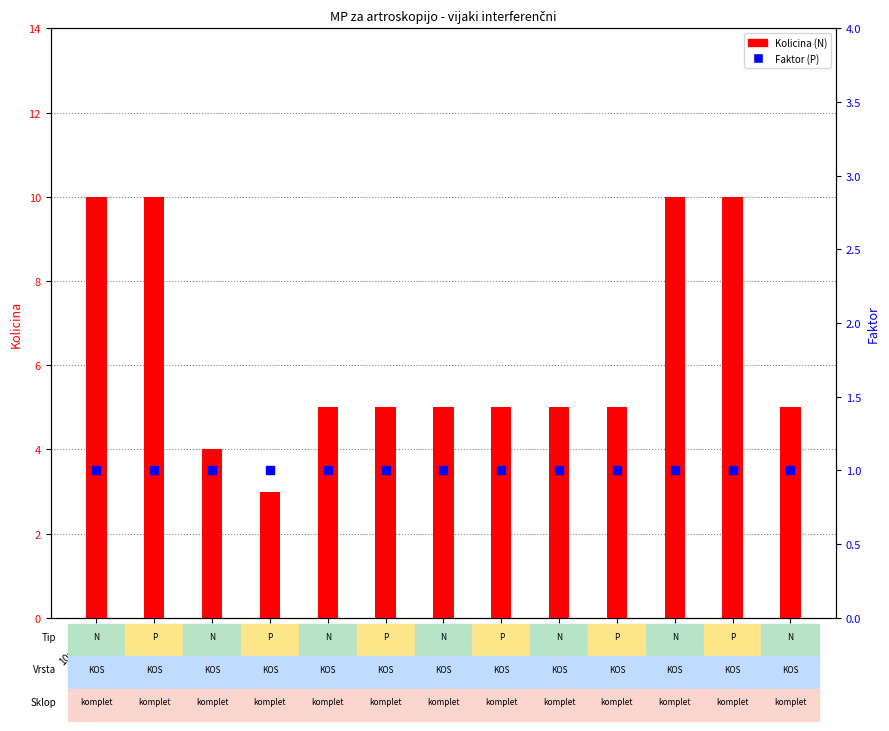

Which series has the largest total across all categories?

Kolicina (N)